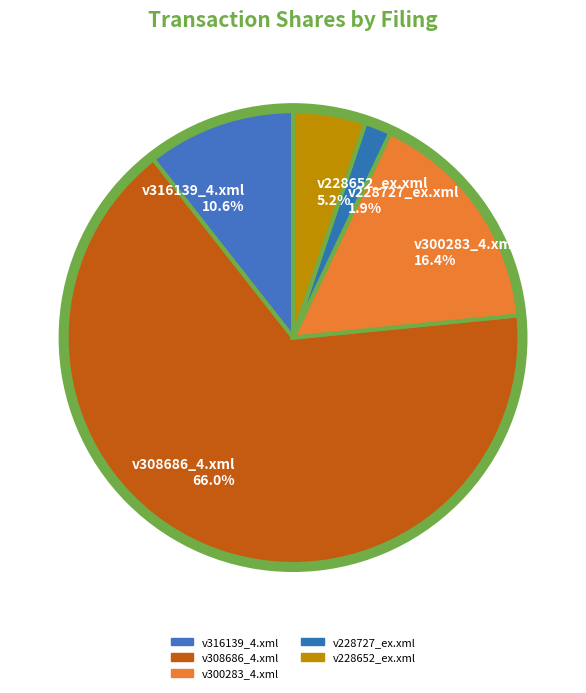

True or false: v316139_4.xml accounts for 24% of the total.

False